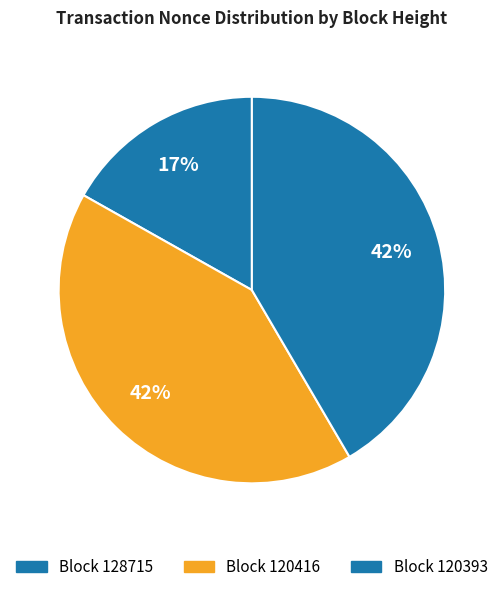

How many segments does this pie chart have?

3